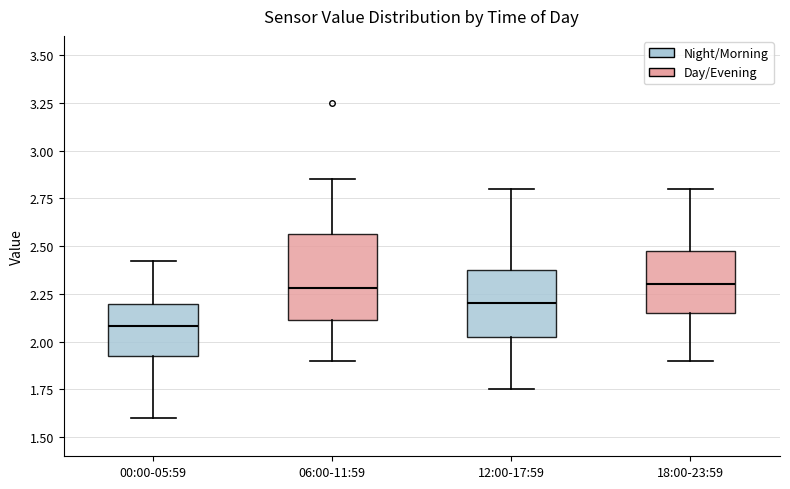

Where is the upper edge of the box for 18:00-23:59 on the y-axis? The values are not printed on the chart, so give them approximately, as read against the axis.

2.50